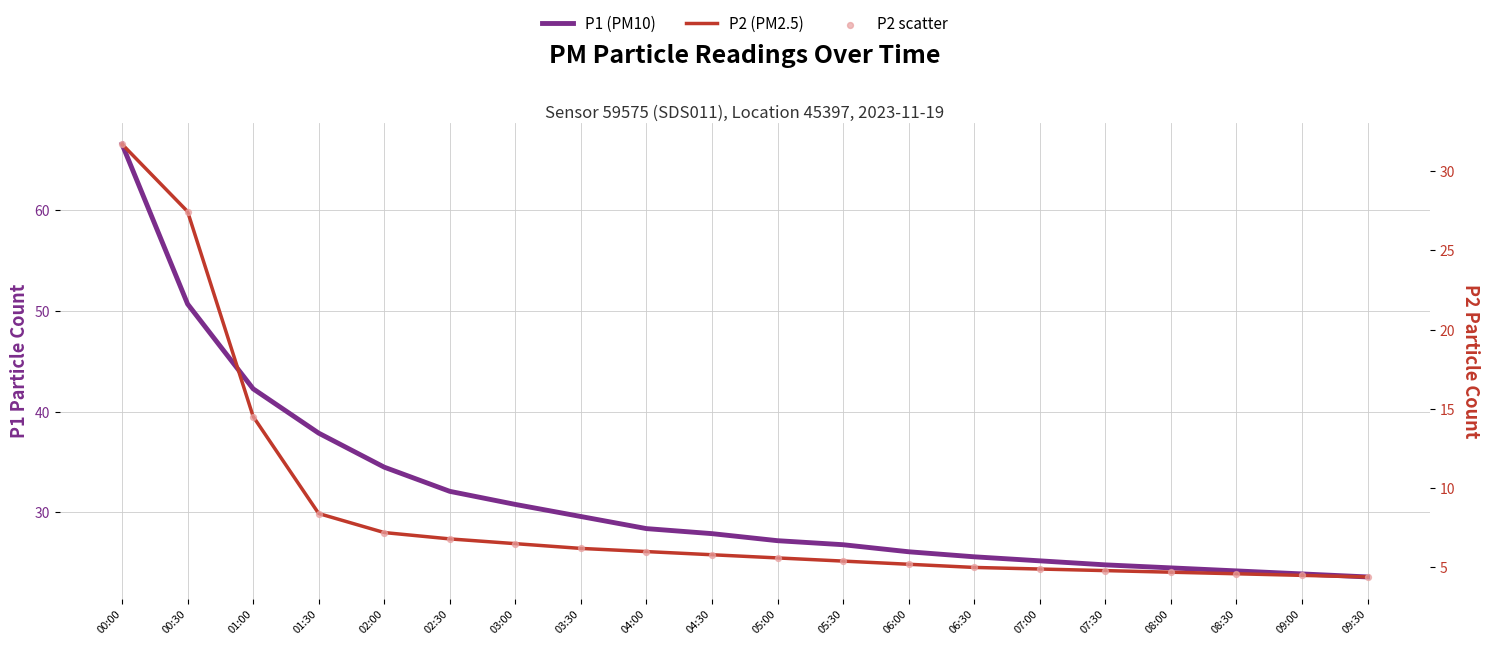

Which series contains the highest Y value?

P1 (PM10)